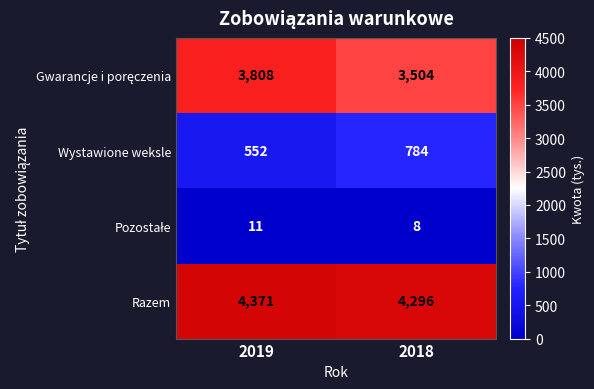

Count the number of categories in the chart.

2